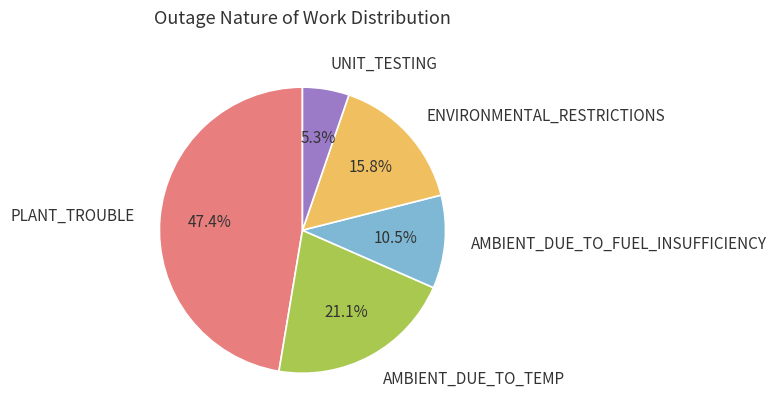

How many segments does this pie chart have?

5